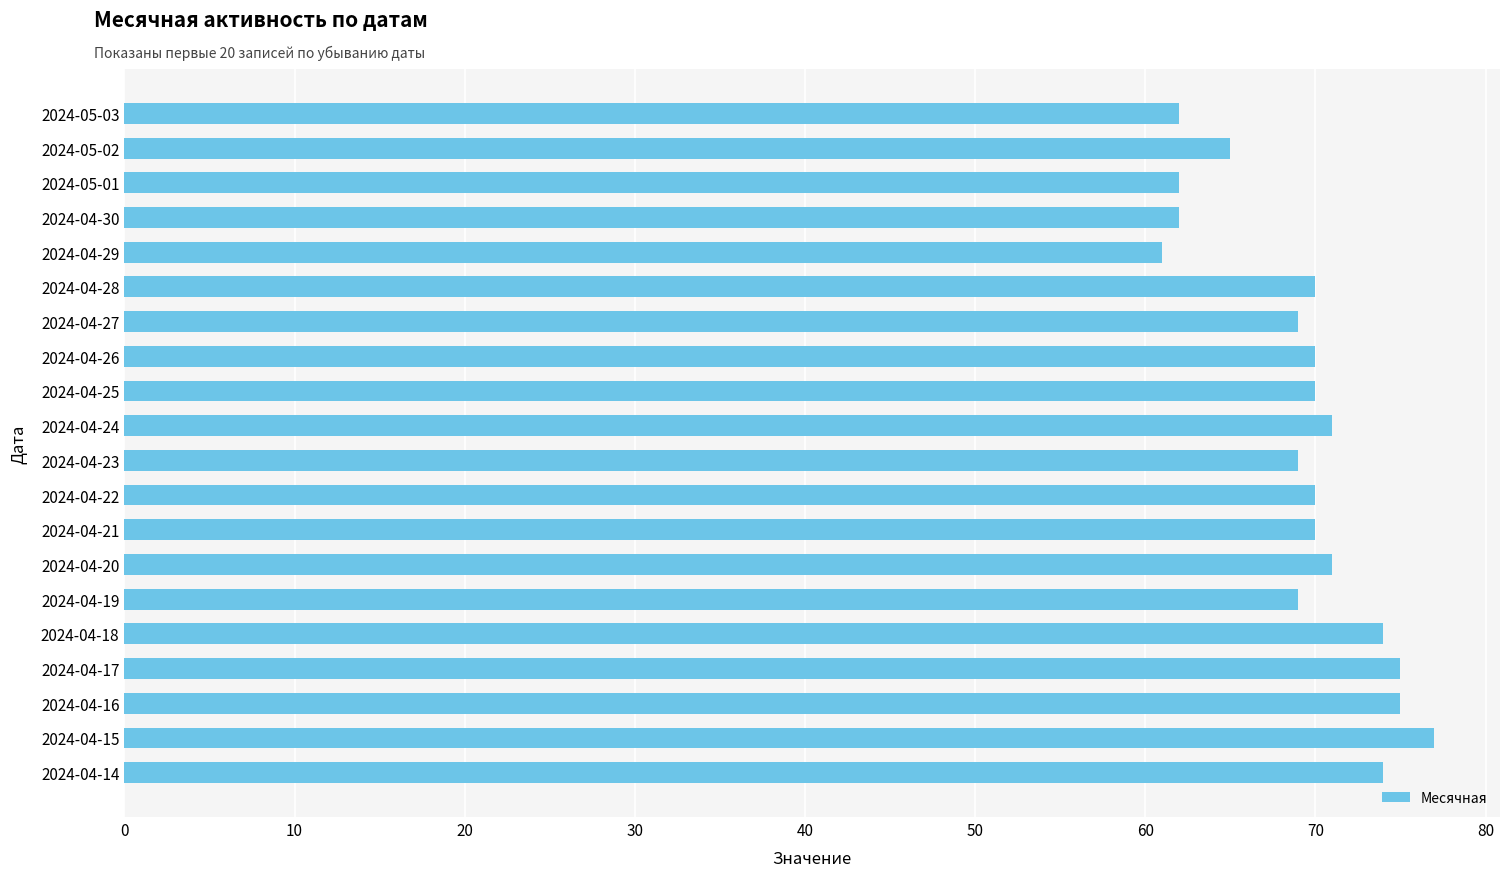

What is the greatest value displayed?

77